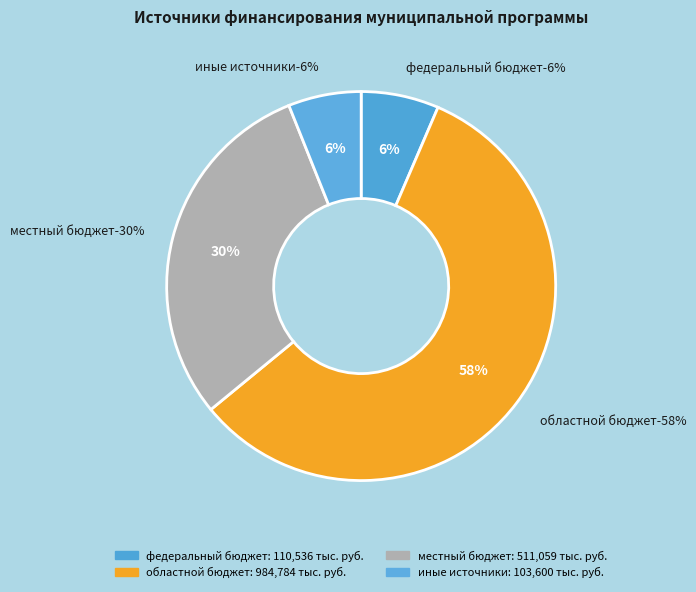

Which category accounts for the majority?

областной бюджет